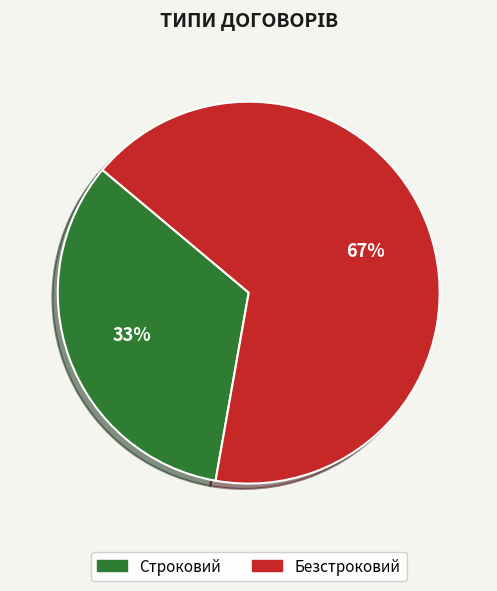

What percentage is the Безстроковий slice, to the nearest percent?

67%